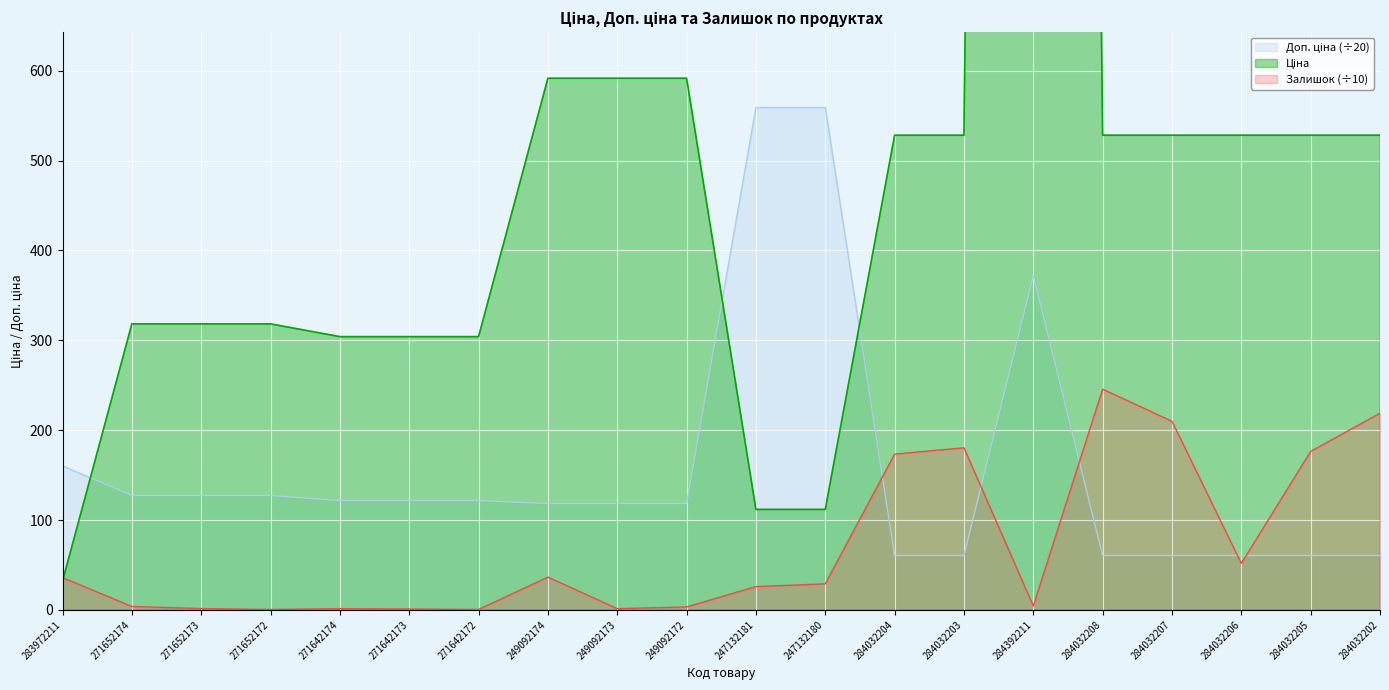

Is the value of Доп. ціна at 271642174 greater than the value of Залишок at 271652174?

Yes